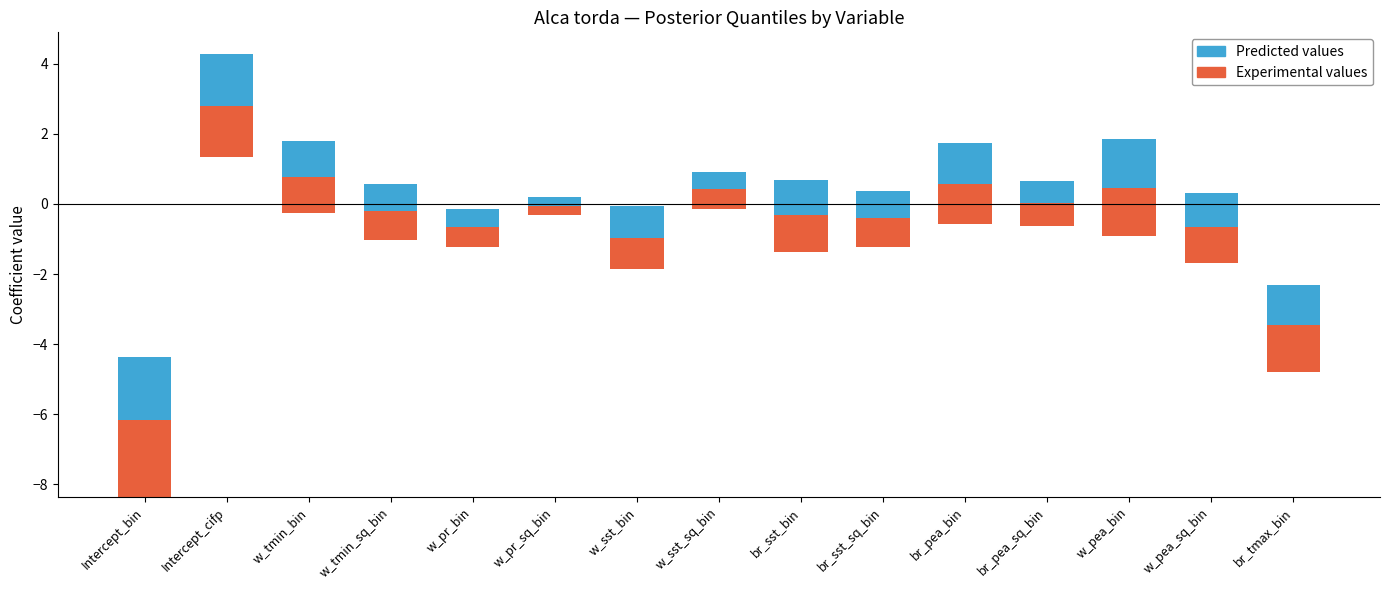

The value of Experimental values at w_sst_sq_bin is 0.4. True or false?

False